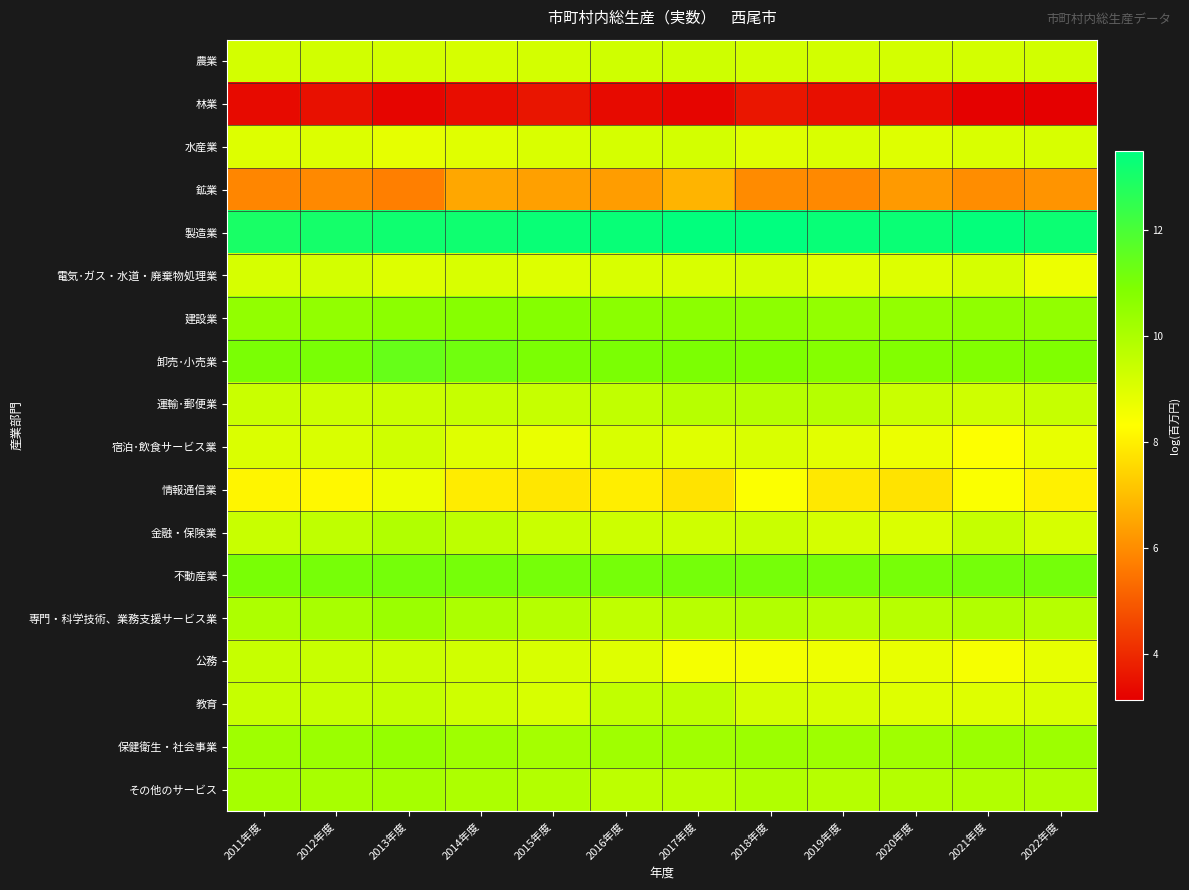

Count the number of categories in the chart.

12